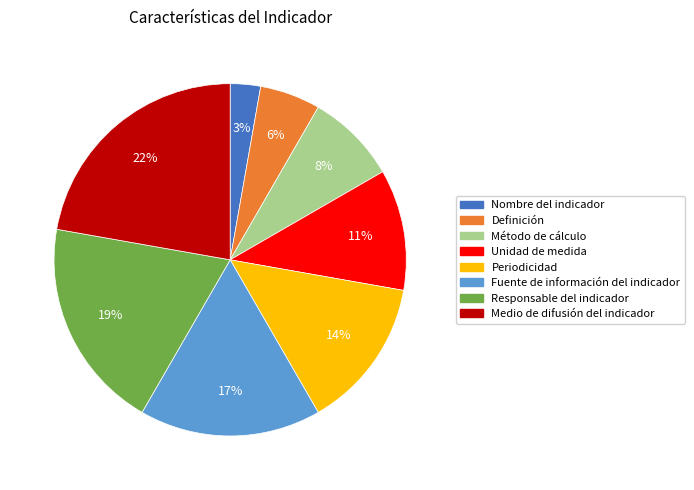

To the nearest percent, what is the average slice percentage?

12%